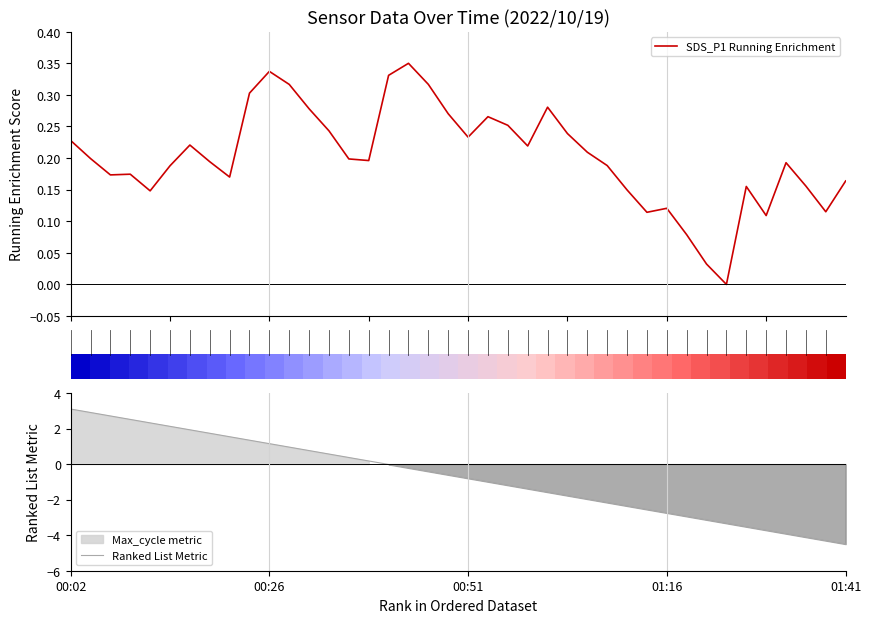

Is the value of Ranked List Metric at 26 greater than the value of SDS_P1 Running Enrichment at 33?

No